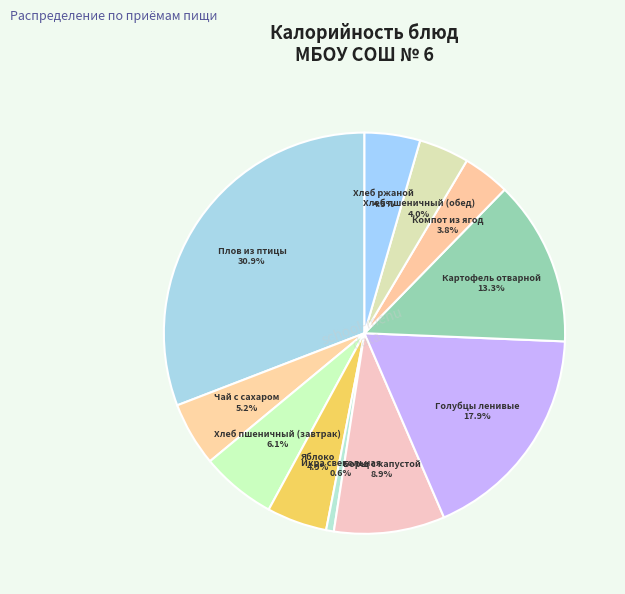

Which slice is the smallest?

Икра свекольная